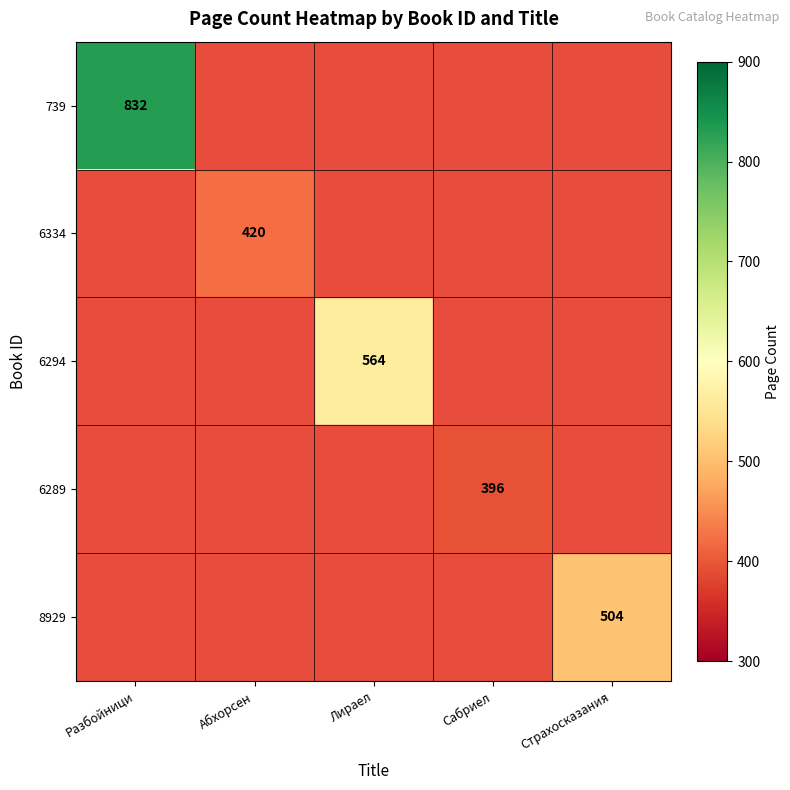

True or false: 8929 has a value of 504 at Страхосказания.

True